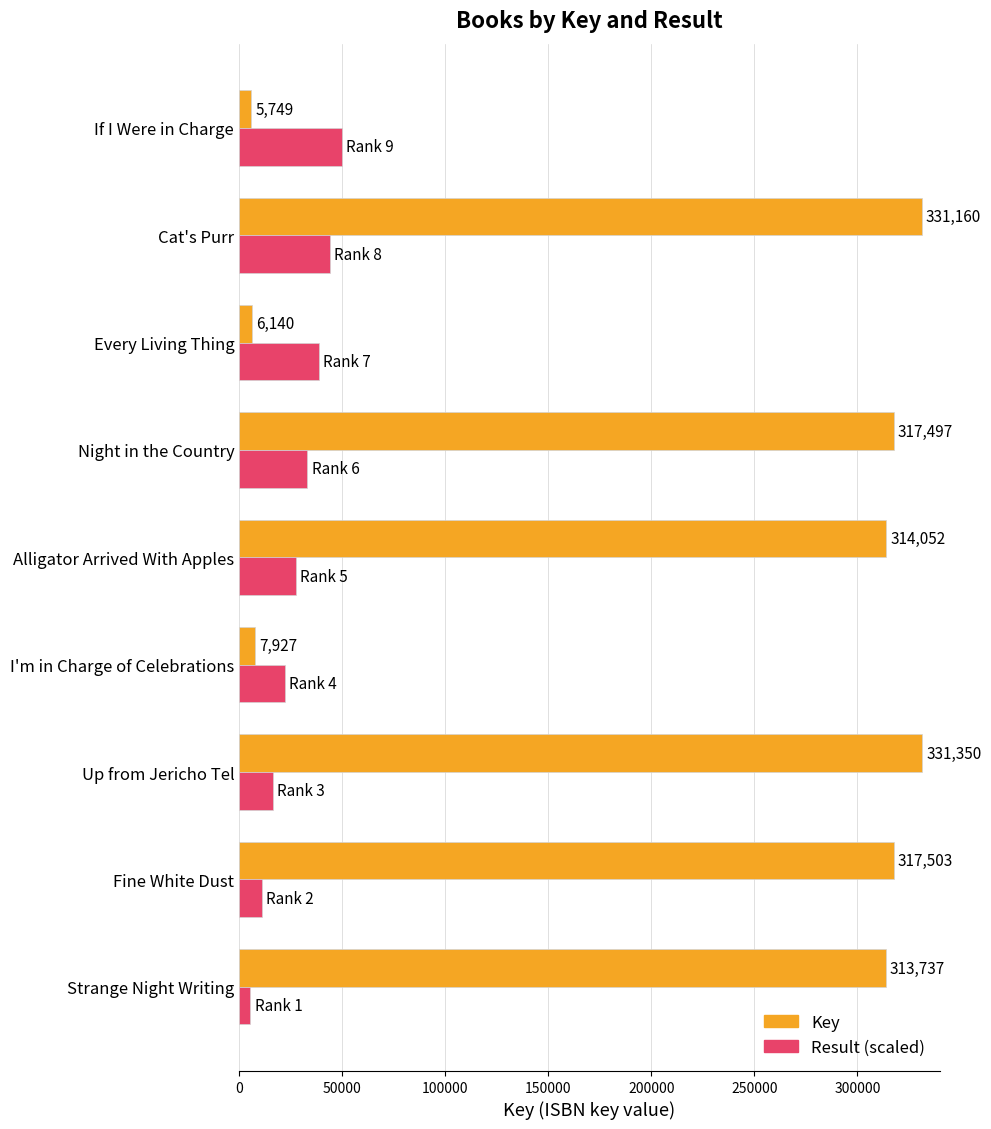

Where is Key nearest to the value 168549?

Strange Night Writing